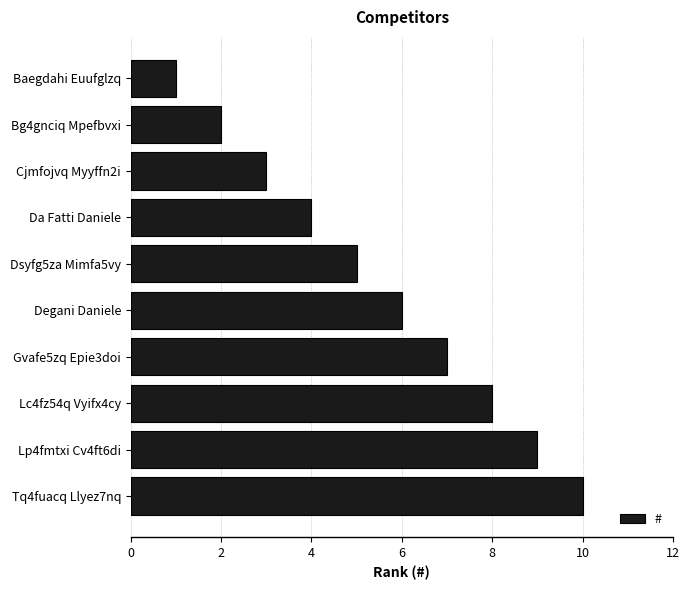

What is the difference between the second highest and second lowest values?

7